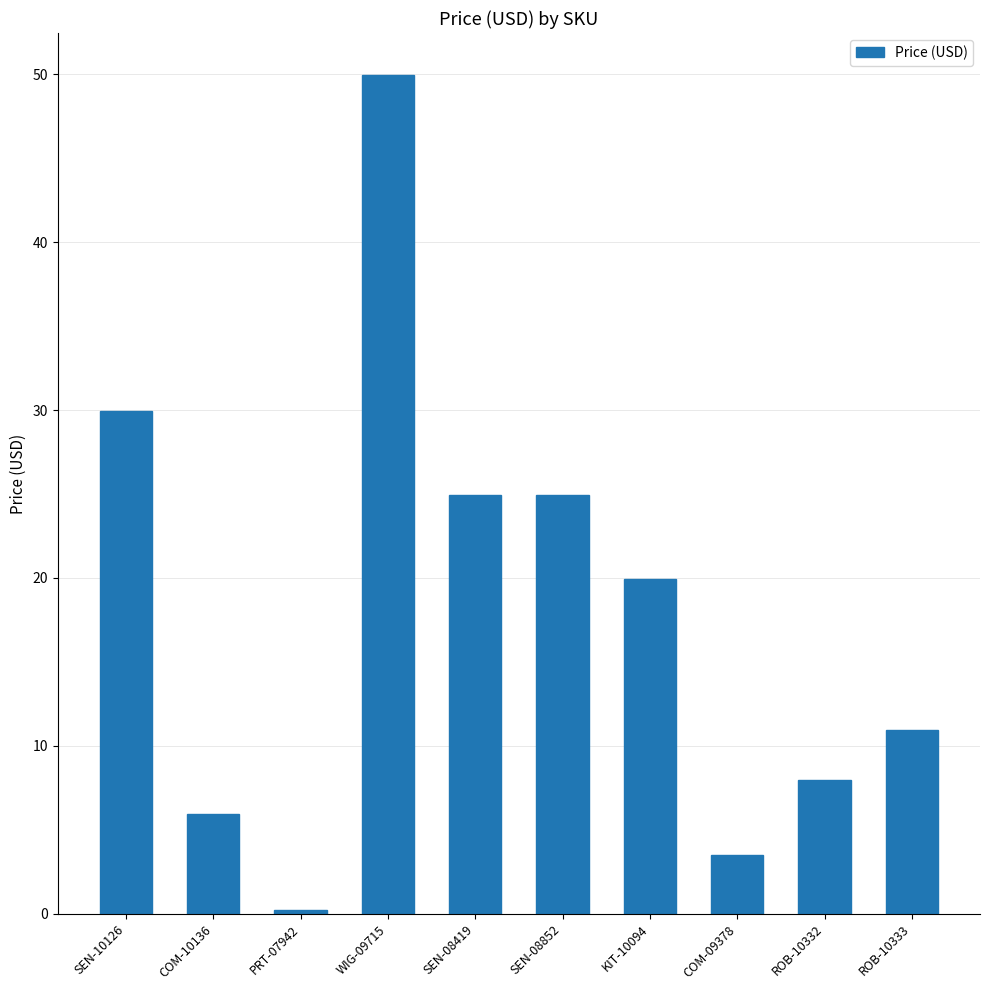

What position from the left is COM-10136?

2